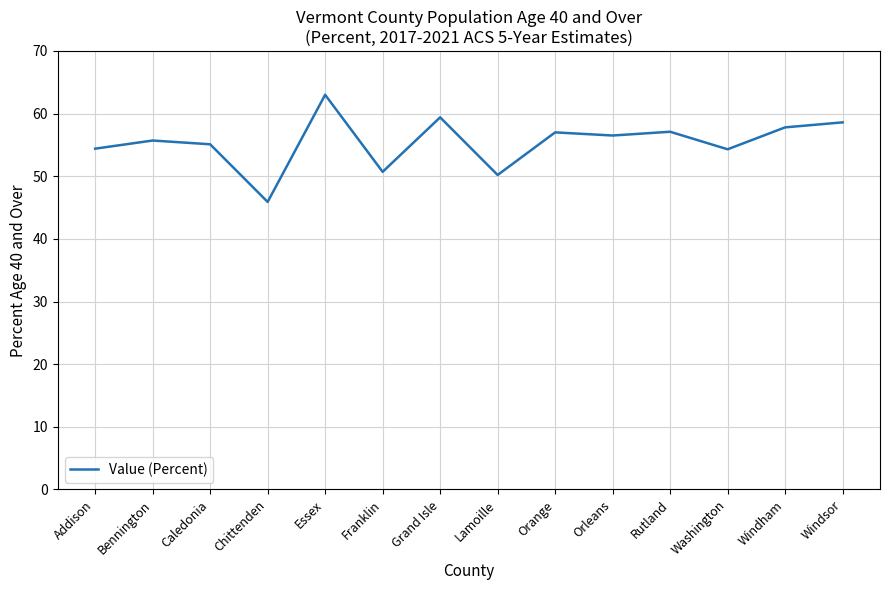

What is the difference between the maximum and minimum values?

17.1